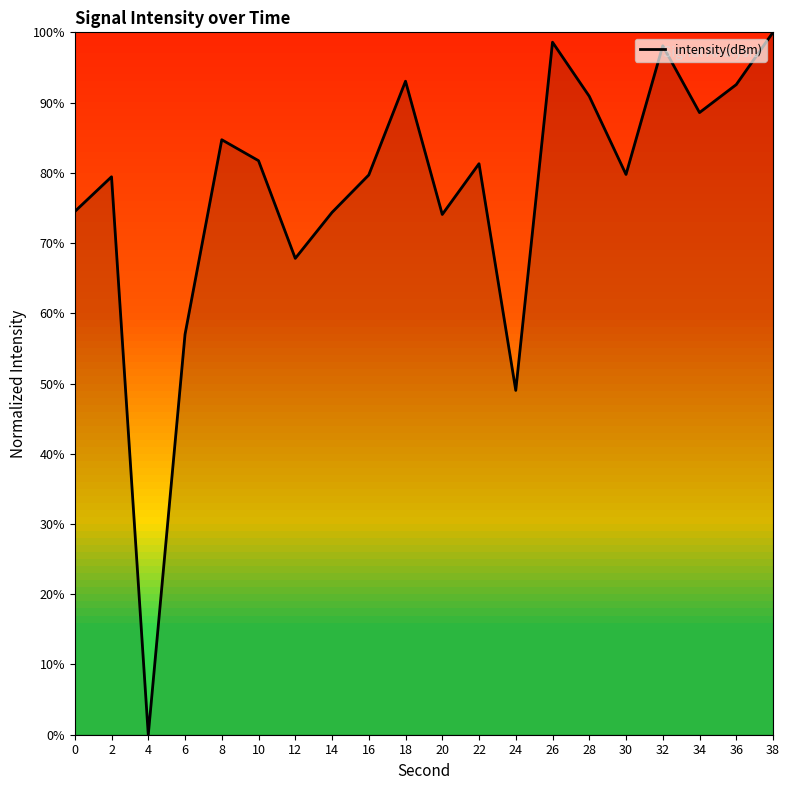

What is the maximum value shown in the chart?

100.0